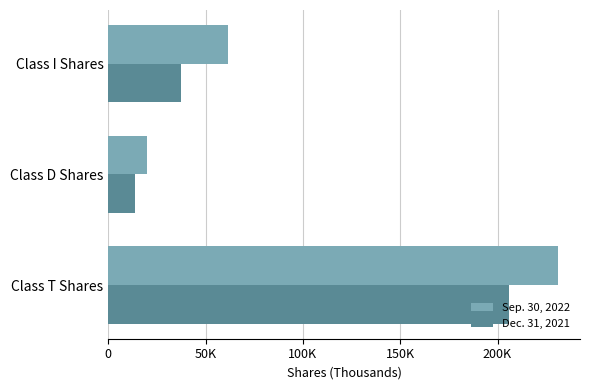

What are all the series names shown in the legend?

Sep. 30, 2022, Dec. 31, 2021